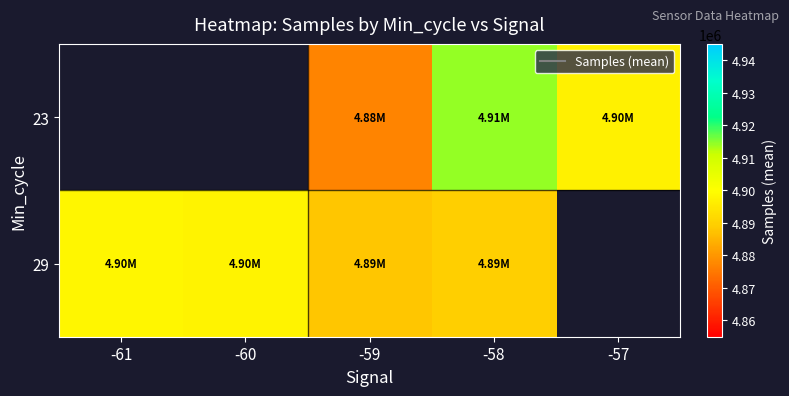

Is the value of 23 at -59 greater than the value of 29 at -59?

No